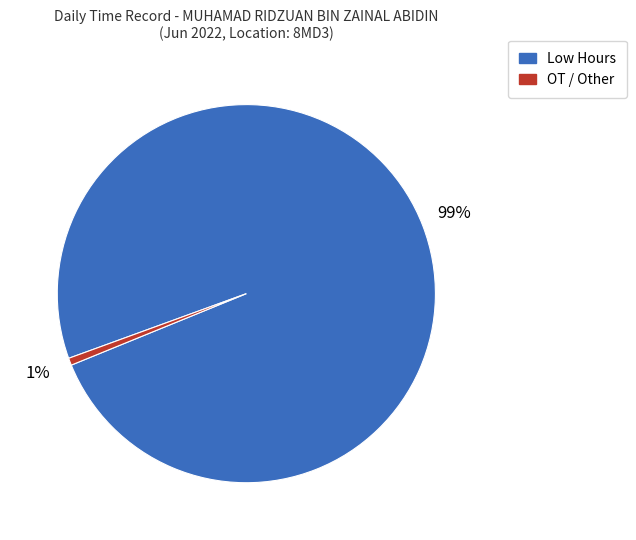

To the nearest percent, what is the average slice percentage?

50%